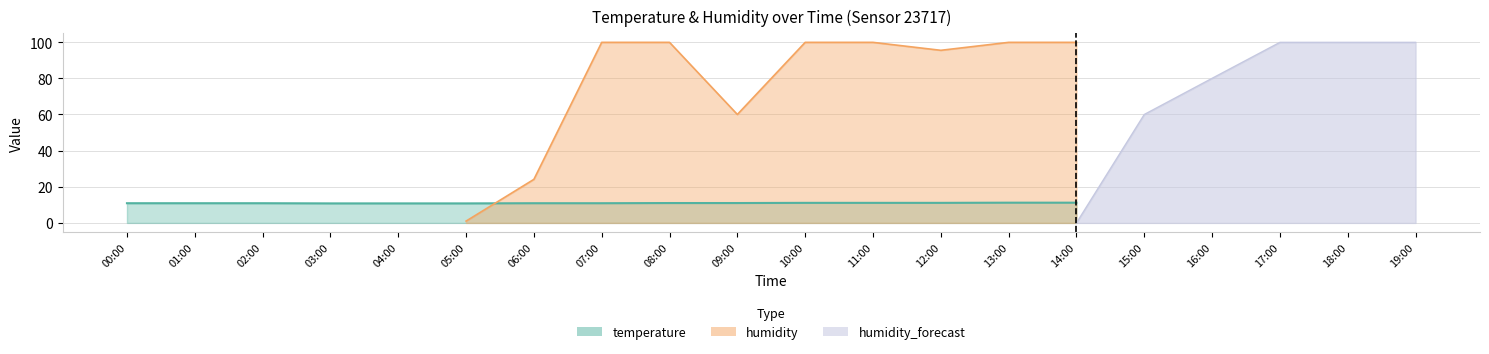

Is it true that temperature equals 5.7 at 03:00?

False